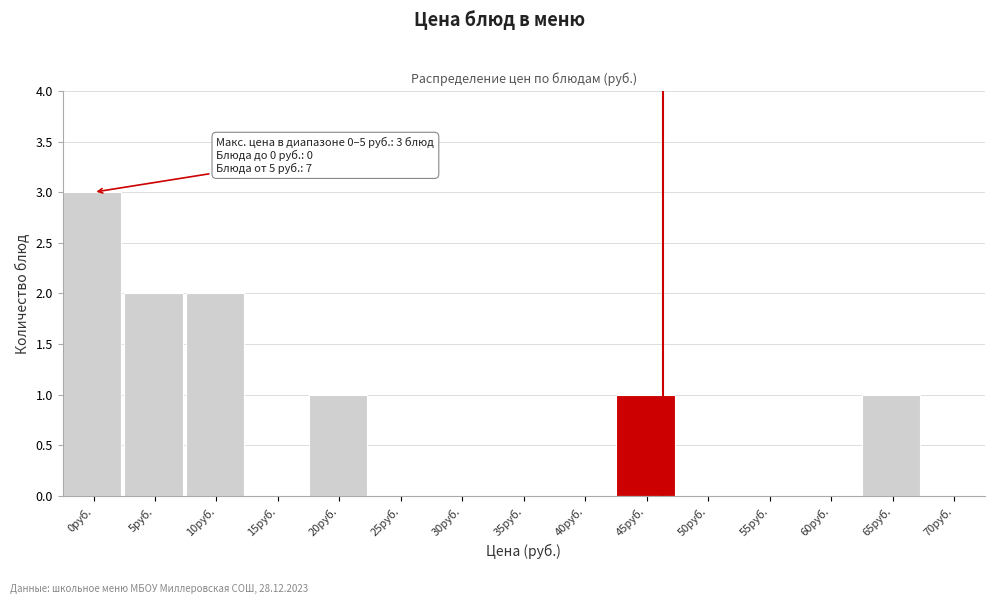

Reading left to right, list all the values displayed in this chart.

0руб.=3	5руб.=2	10руб.=2	15руб.=0	20руб.=1	25руб.=0	30руб.=0	35руб.=0	40руб.=0	45руб.=1	50руб.=0	55руб.=0	60руб.=0	65руб.=1	70руб.=0